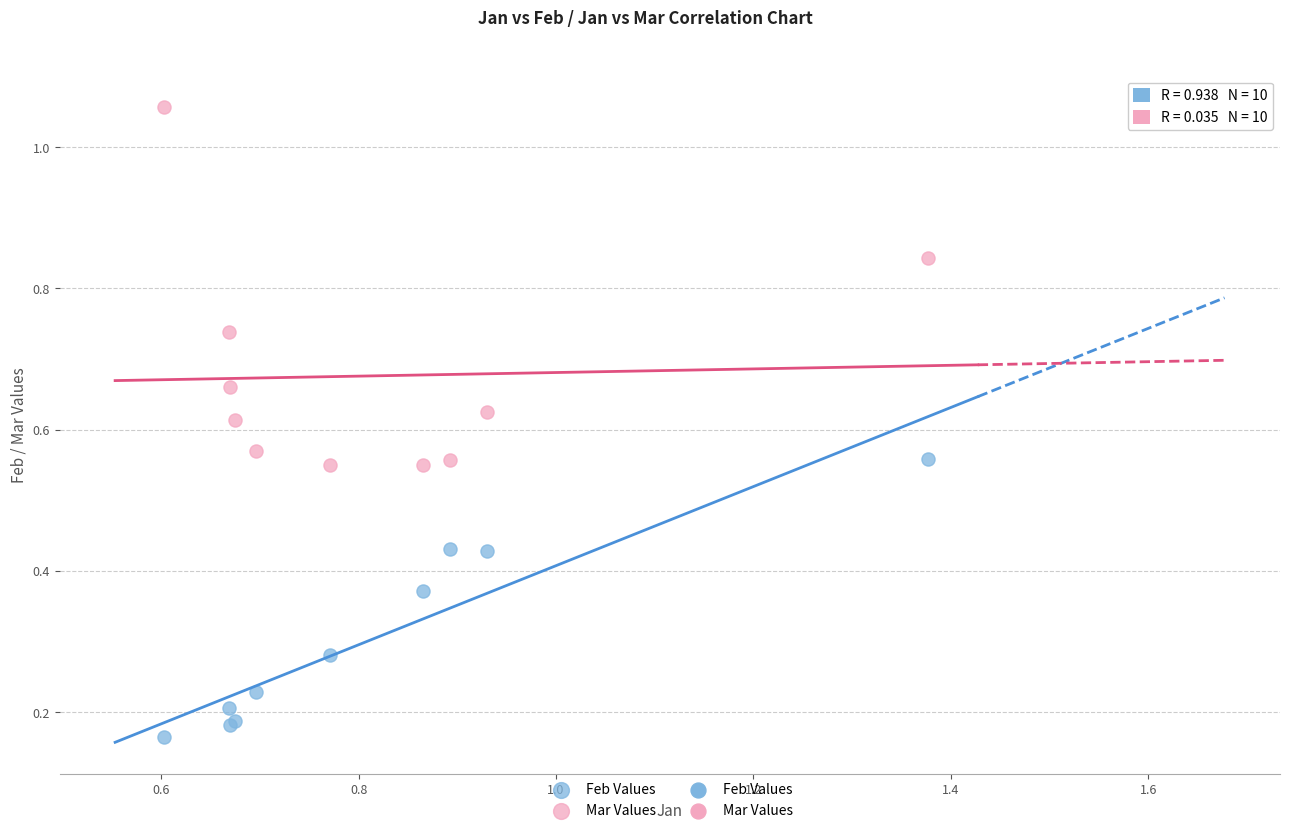

Which series contains the highest Y value?

Mar Values